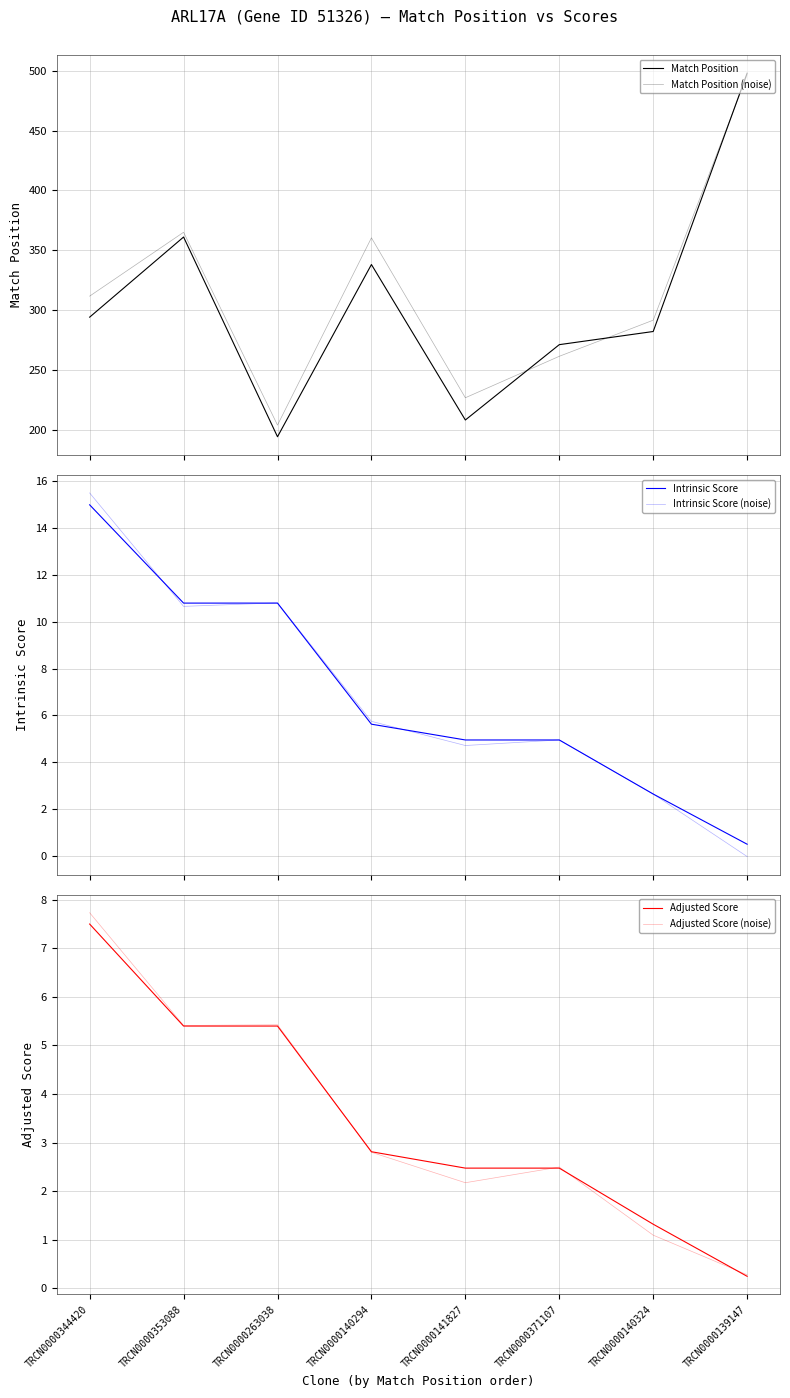

True or false: Intrinsic Score and Match Position (noise) cross at least once.

False